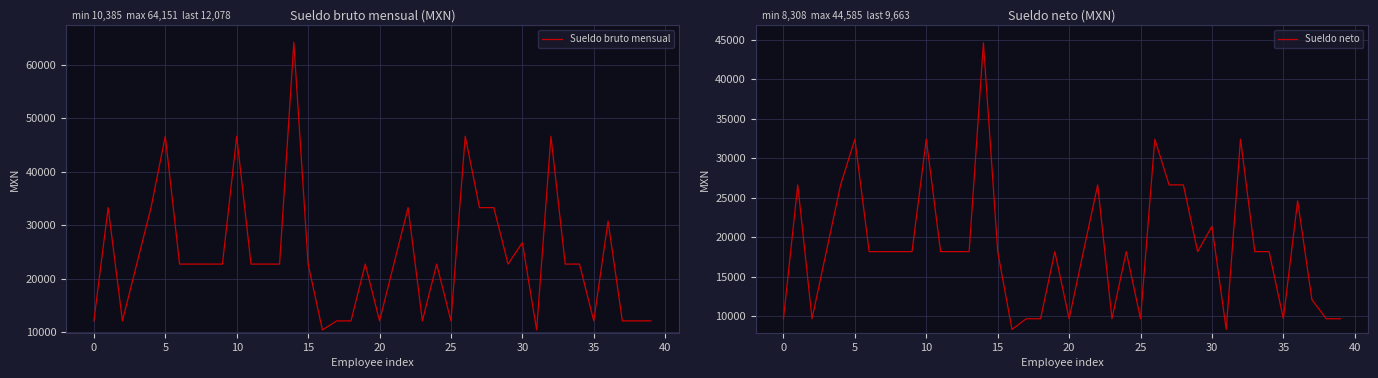

The value of Sueldo neto at 32 is 13310.4. True or false?

False